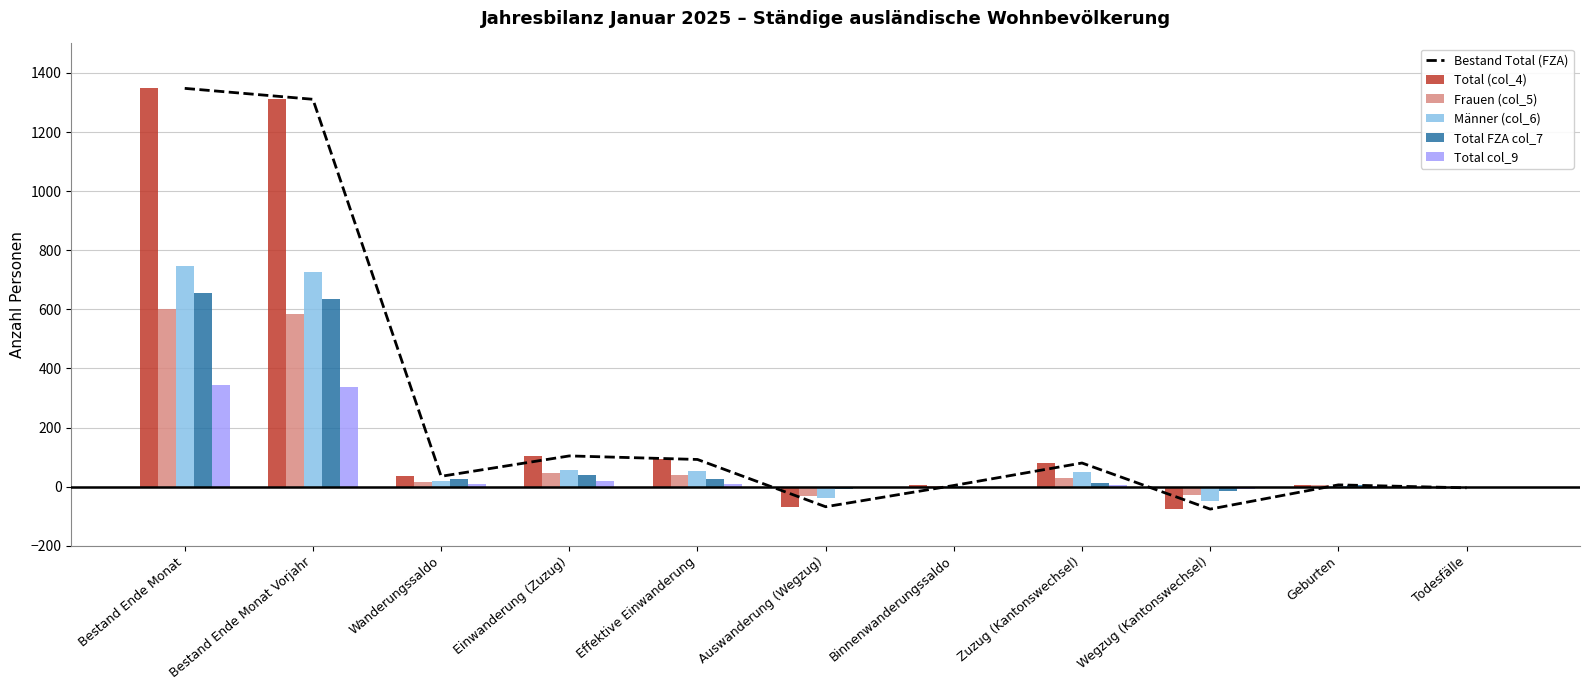

What is the value of the Total col_9 bar at the 9th from the left?

-8